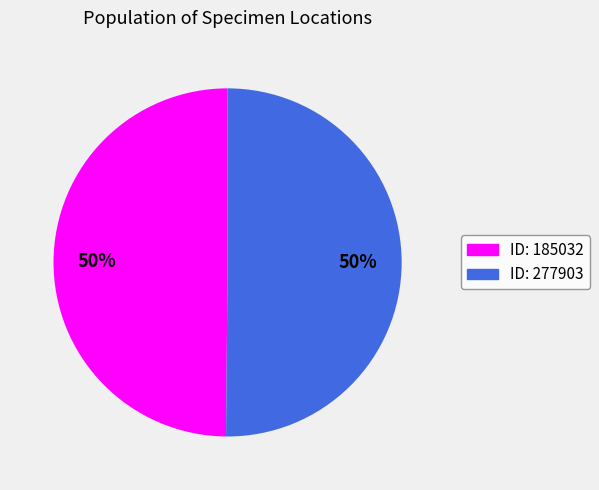

Count the number of slices in the pie.

2